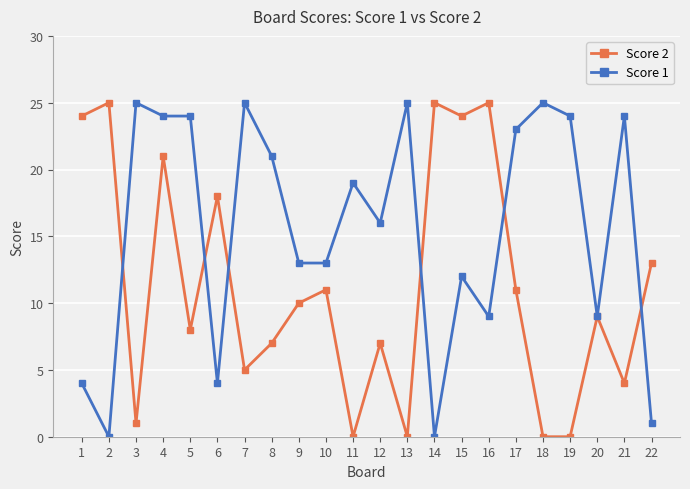

How many data points in Score 1 are less than 19?

11